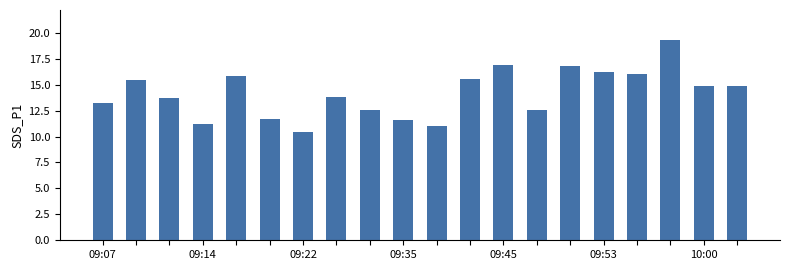

What is the smallest value displayed?

10.4